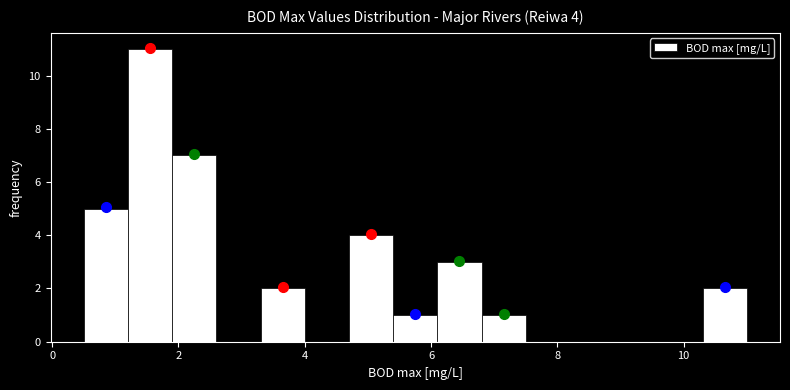

Read against the x-axis, roughly where is the centre of the tallest bar?

1.6